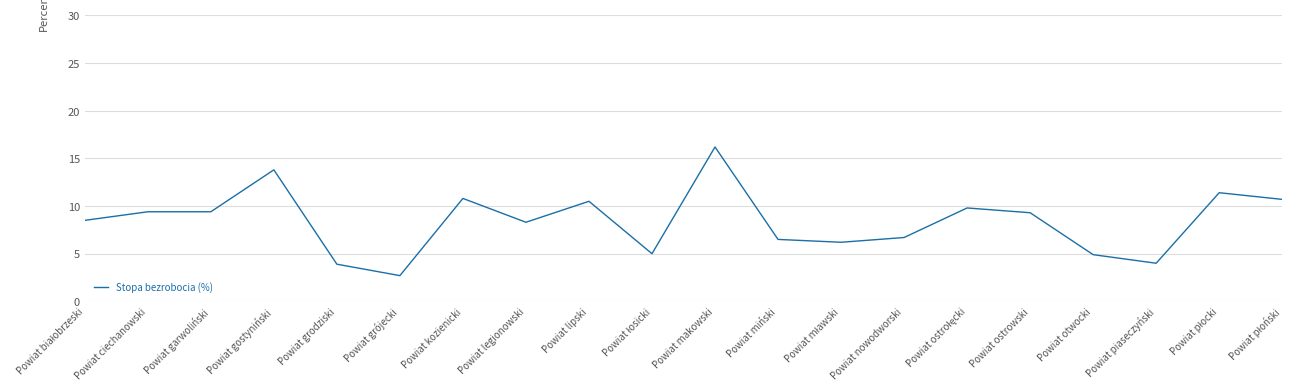

True or false: the data shows 10.8 at Powiat kozienicki.

True